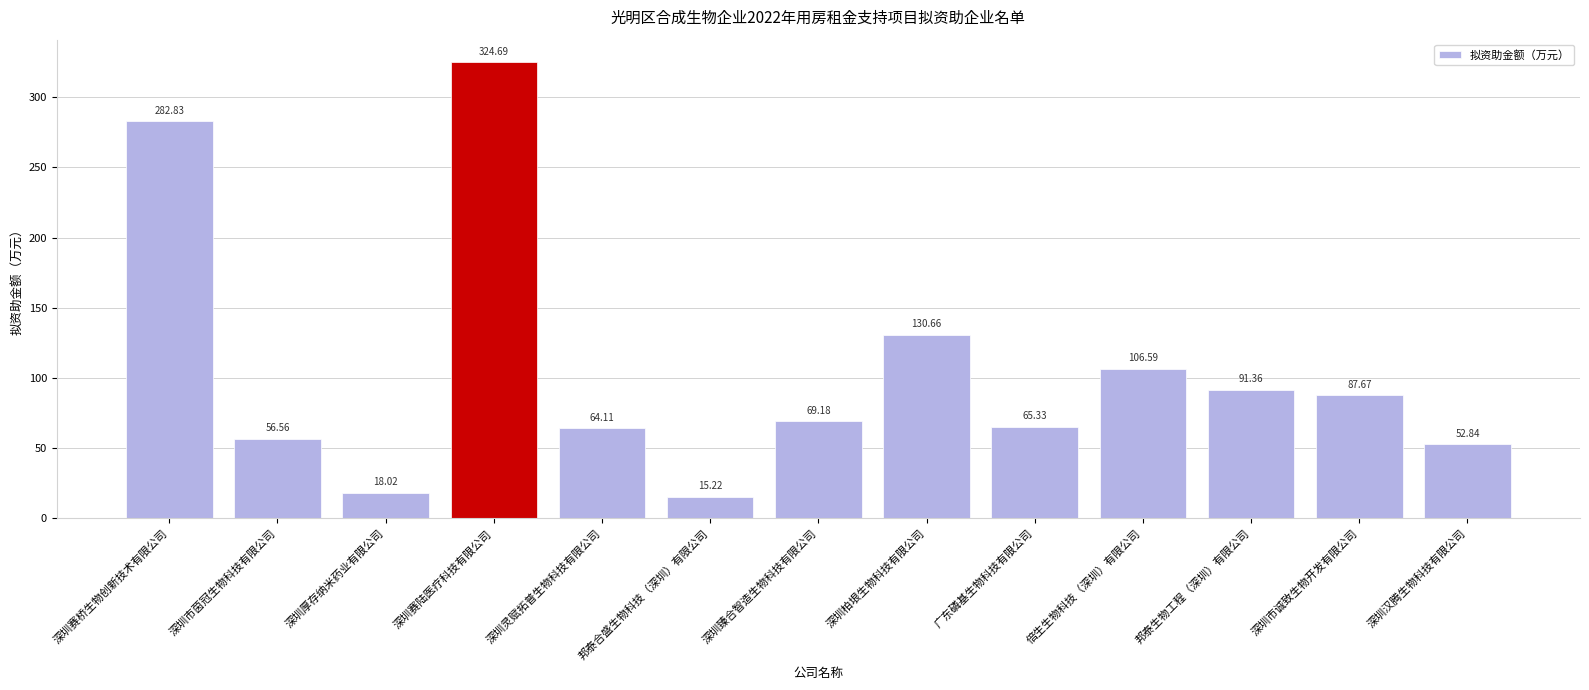

List the labels in order of value, smallest first.

邦泰合盛生物科技（深圳）有限公司, 深圳厚存纳米药业有限公司, 深圳汉腾生物科技有限公司, 深圳市茵冠生物科技有限公司, 深圳灵赋拓普生物科技有限公司, 广东磷基生物科技有限公司, 深圳臻合智造生物科技有限公司, 深圳市诚致生物开发有限公司, 邦泰生物工程（深圳）有限公司, 倍生生物科技（深圳）有限公司, 深圳柏垠生物科技有限公司, 深圳赛桥生物创新技术有限公司, 深圳赛陆医疗科技有限公司